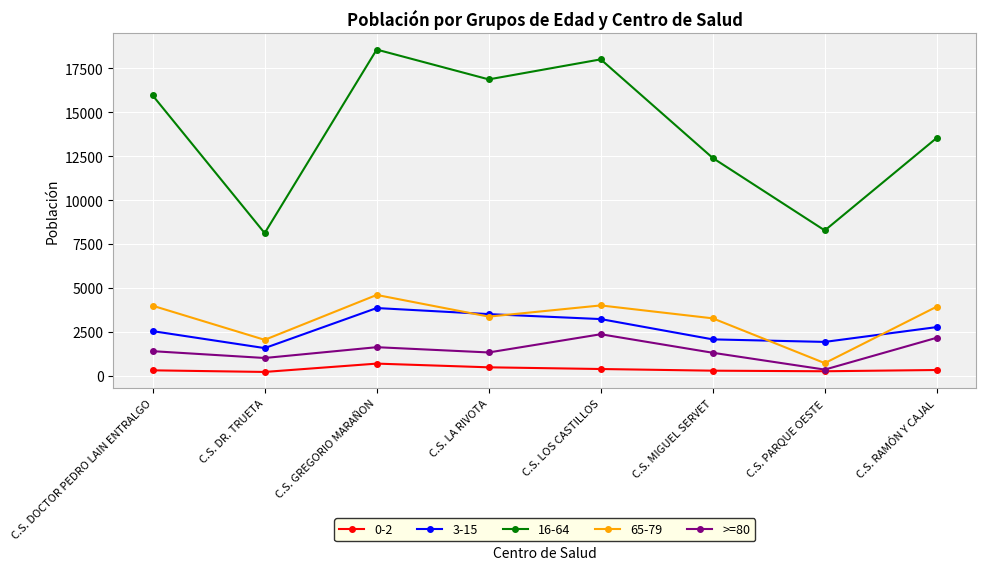

Which category has the lowest value in the 65-79 series?

C.S. PARQUE OESTE